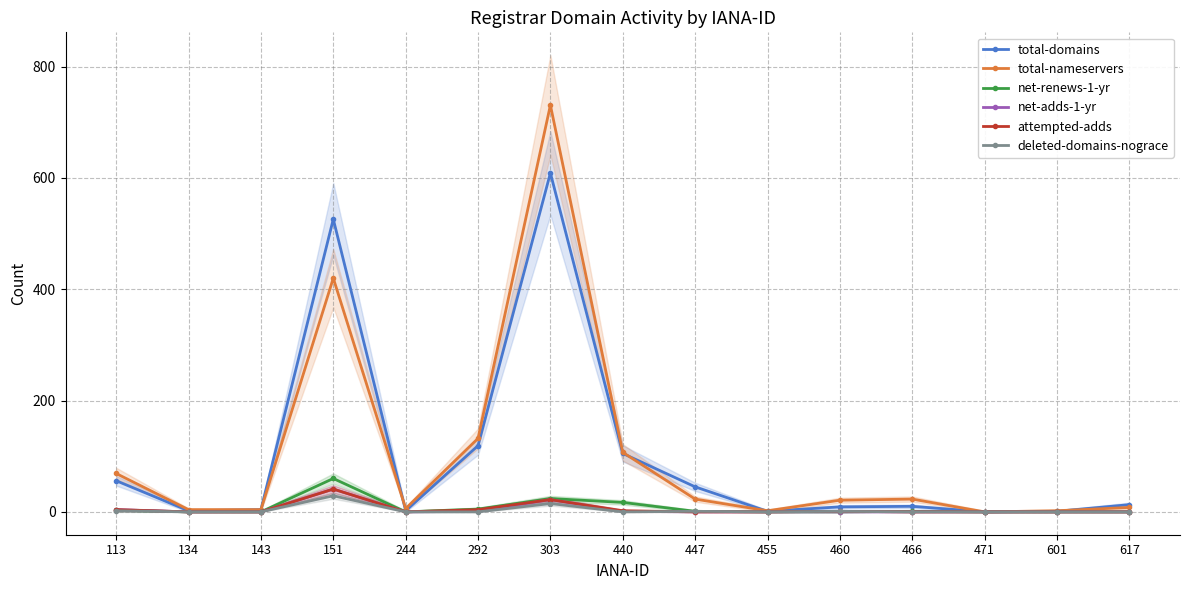

Which series has the largest range (max minus min)?

total-nameservers